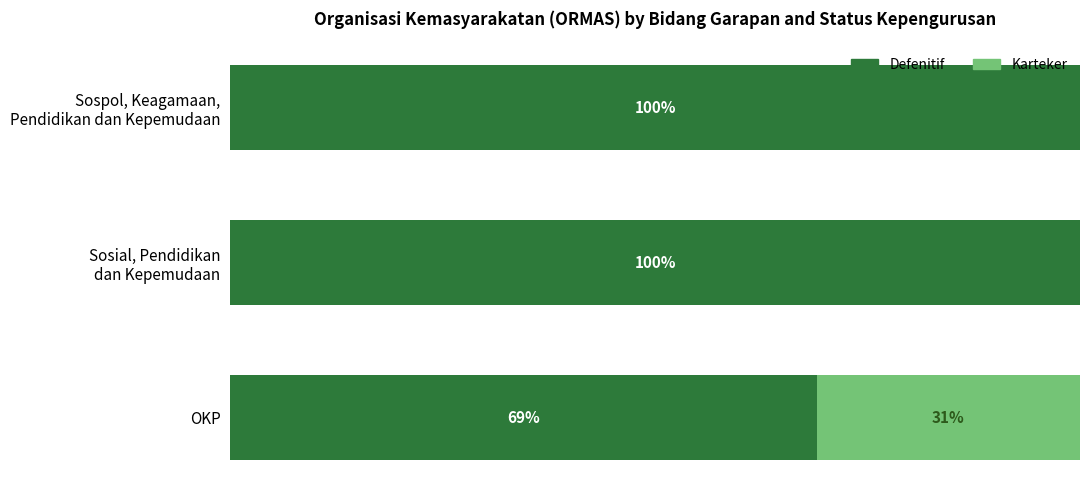

At which label is Defenitif closest to 84?

OKP